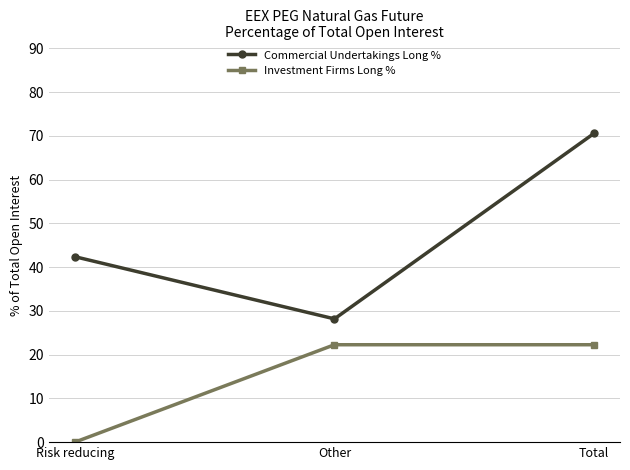

How many lines are shown in the chart?

2